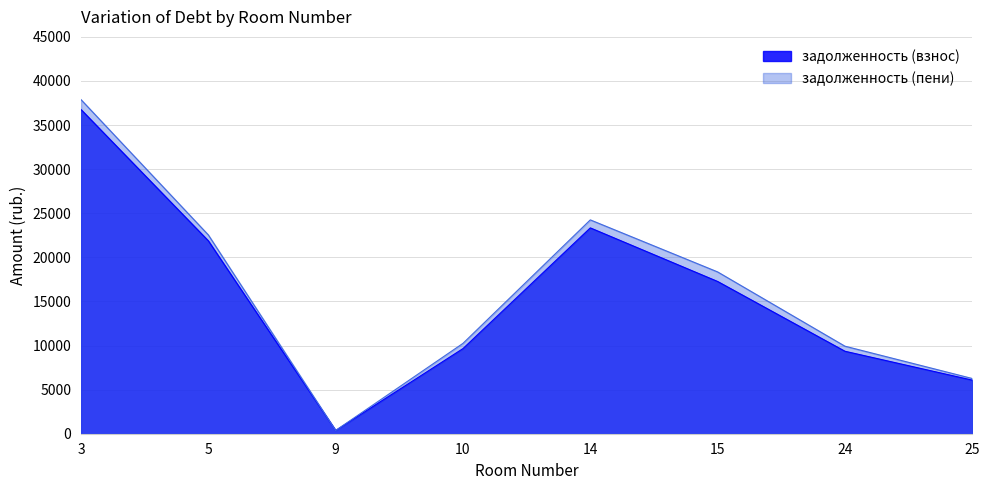

How many values in the задолженность (пени) series exceed 18348?

4